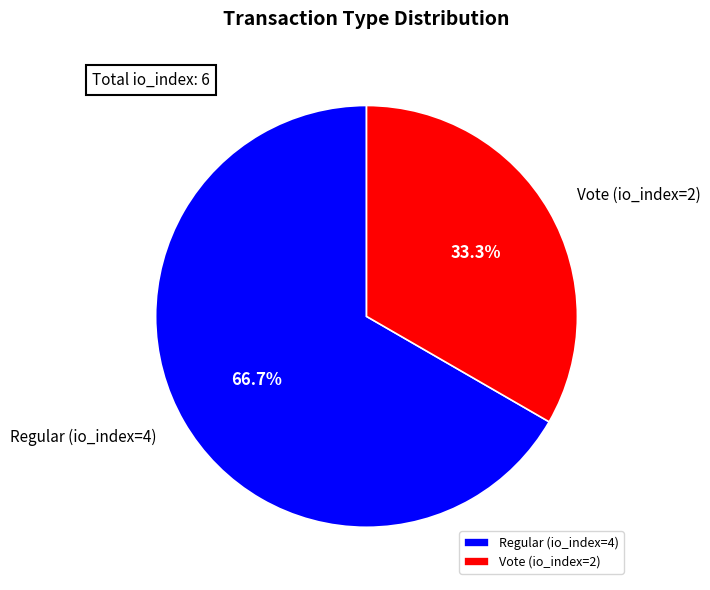

The Regular (io_index=4) slice represents 67% of the pie. True or false?

True